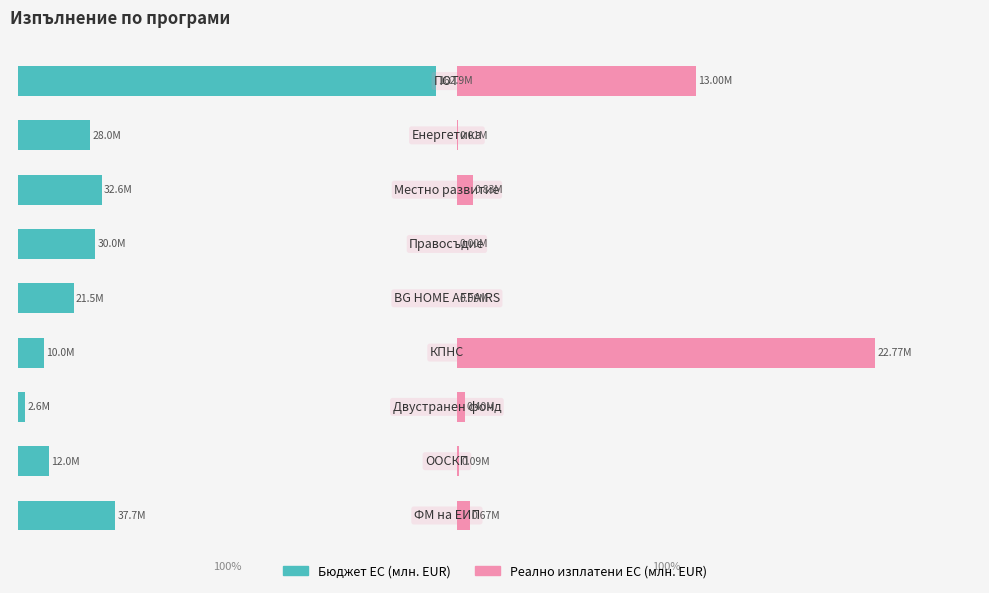

How many groups of bars are there?

9